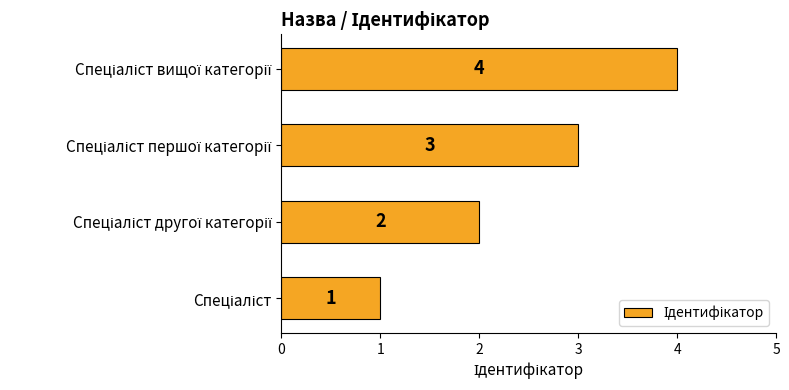

Count the values in the range 2 to 4.

3